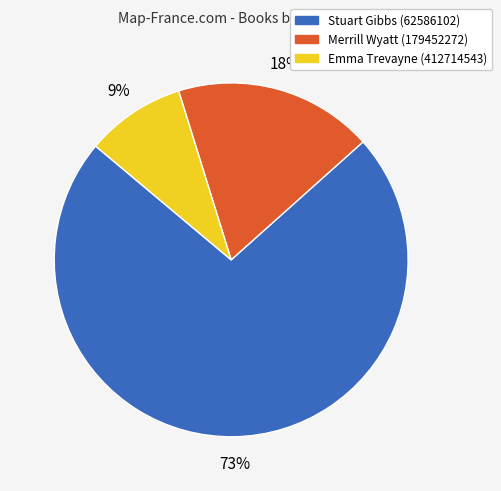

Combined, do Merrill Wyatt (179452272) and Stuart Gibbs (62586102) account for over 50%?

Yes